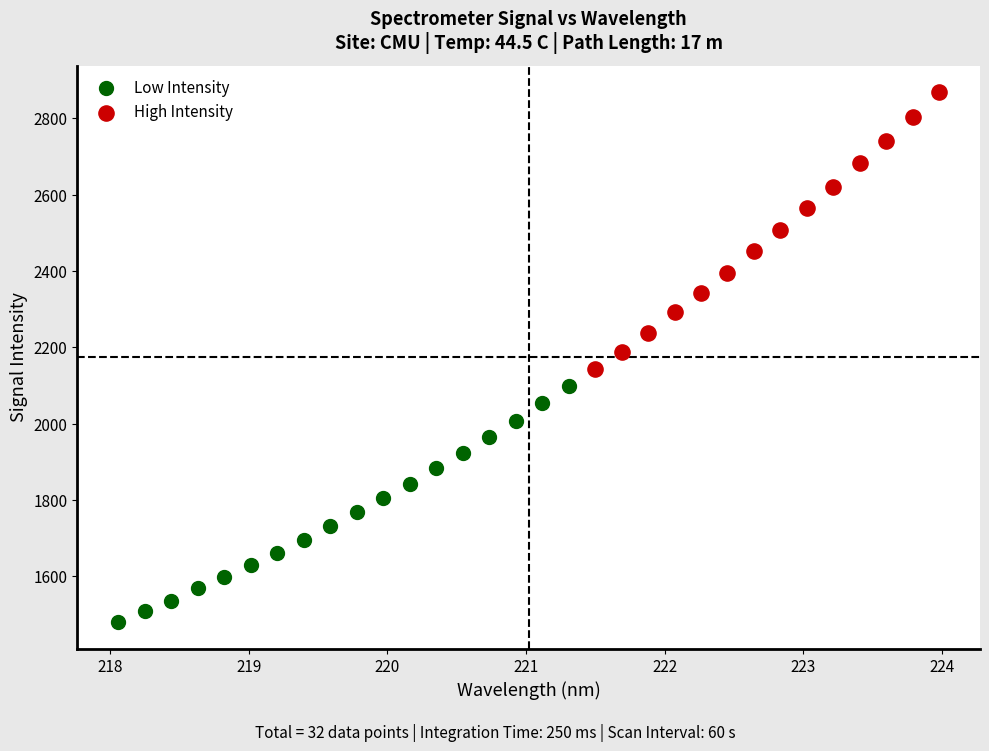

Which series reaches the minimum Y coordinate?

Low Intensity